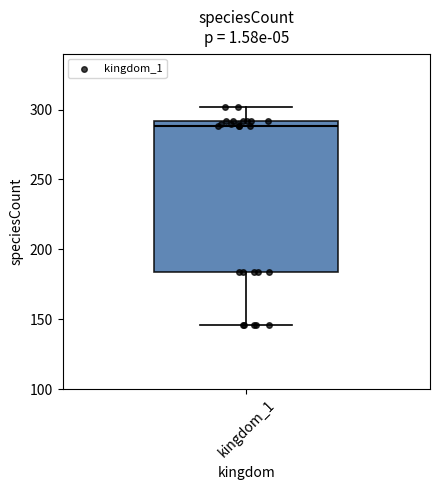

Read this box plot against the y-axis: the position of the median line, the range covered by the box, and the ends of both whiskers. The values are not printed on the chart, so give them approximately, as read against the axis.

median 290 (just below the box's upper edge), box 185 to 290, whiskers 145 to 300